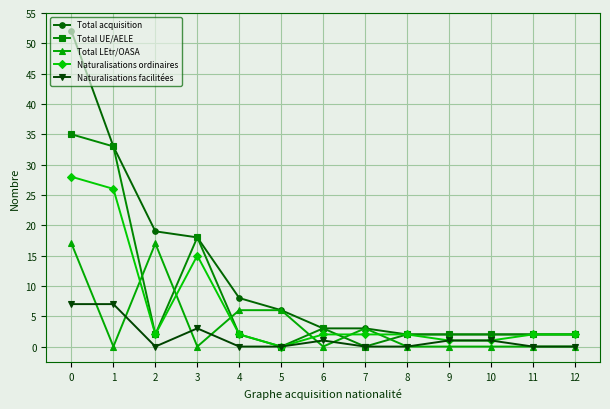

List the series in order of their peak value, lowest first.

Naturalisations facilitées, Total LEtr/OASA, Naturalisations ordinaires, Total UE/AELE, Total acquisition